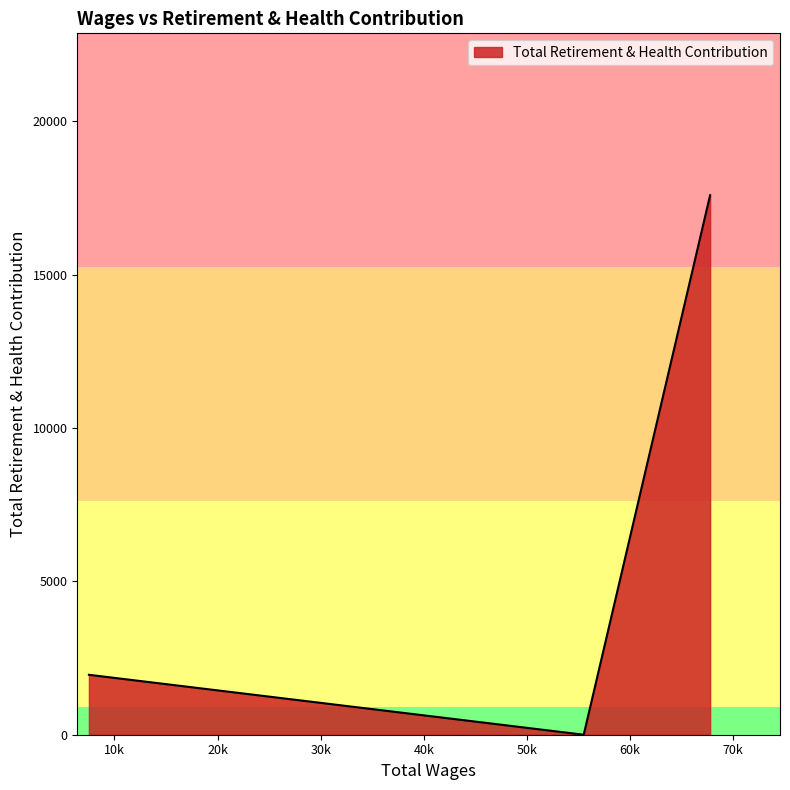

What is the average value?

6516